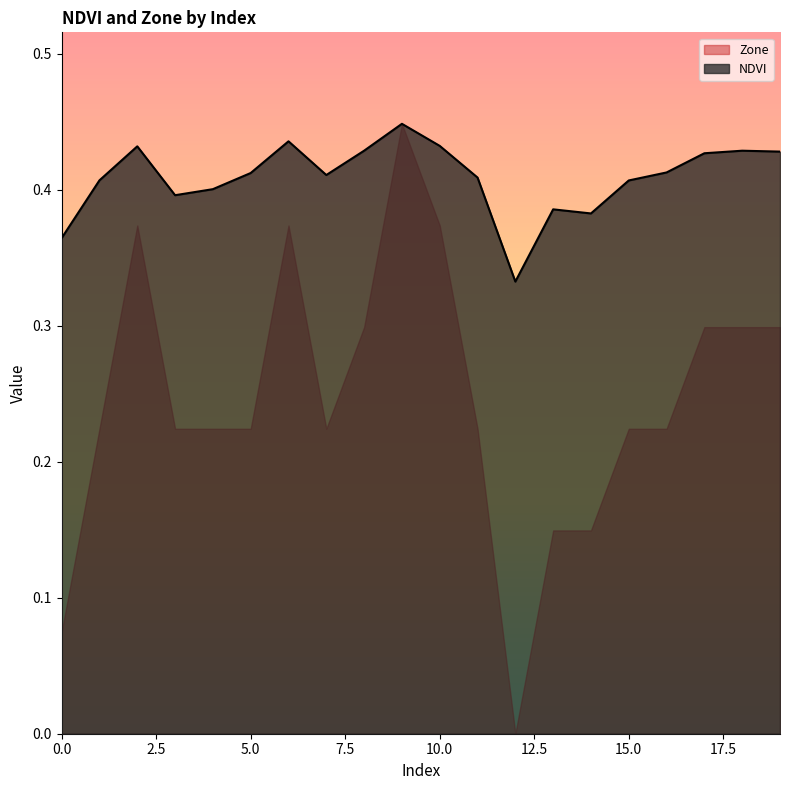

Between 7 and 9, which is larger?

9